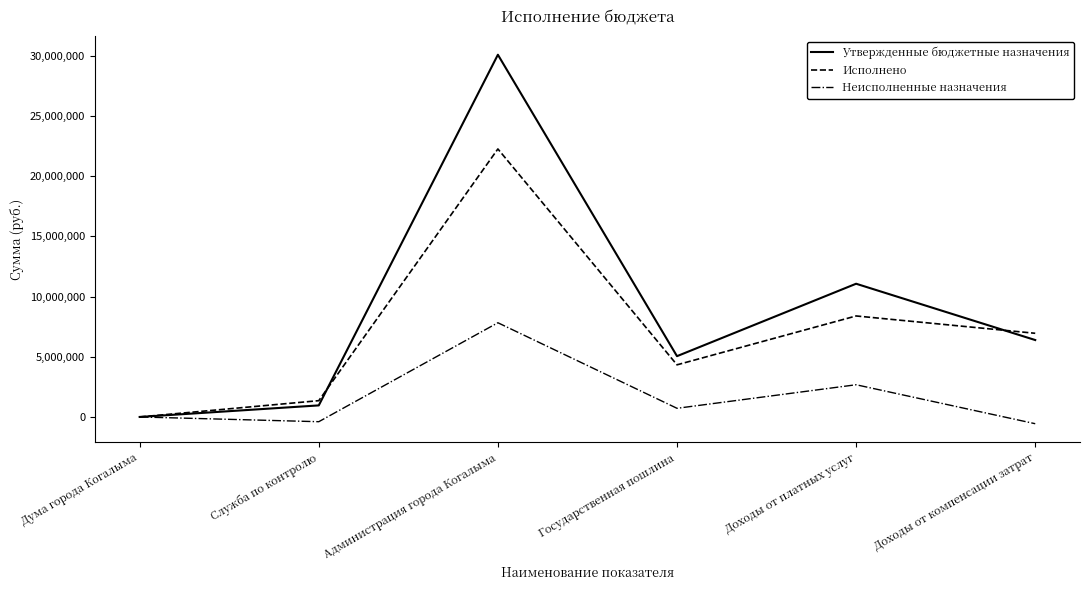

Where is Неисполненные назначения nearest to the value 3632472?

Доходы от платных услуг